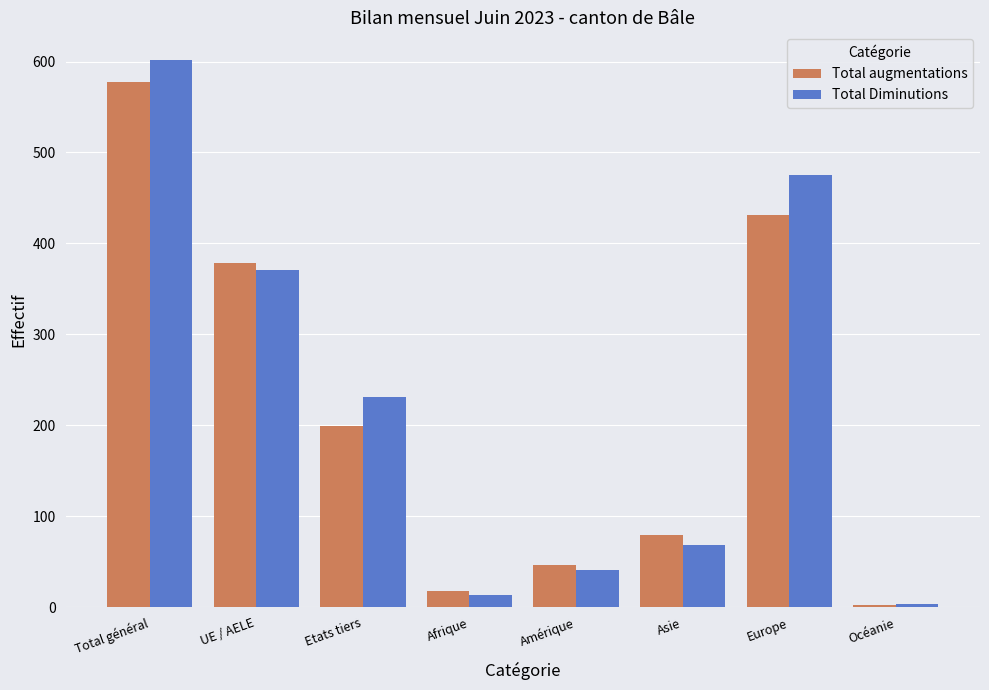

Is the value of Total Diminutions at Etats tiers greater than the value of Total augmentations at Asie?

Yes